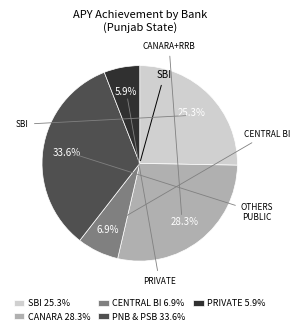

What is the ratio of the value at SBI 25.3% to the value at PRIVATE 5.9%?

4.3